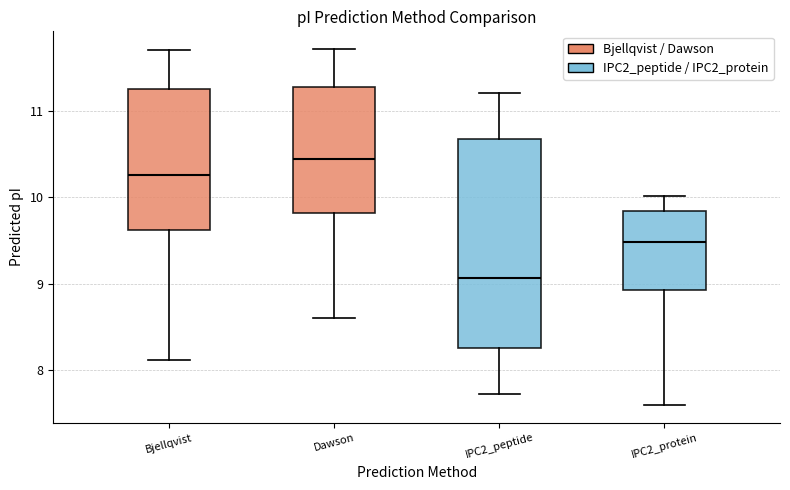

Comparing the boxes themselves (not the whiskers), which one is the tallest?

IPC2_peptide